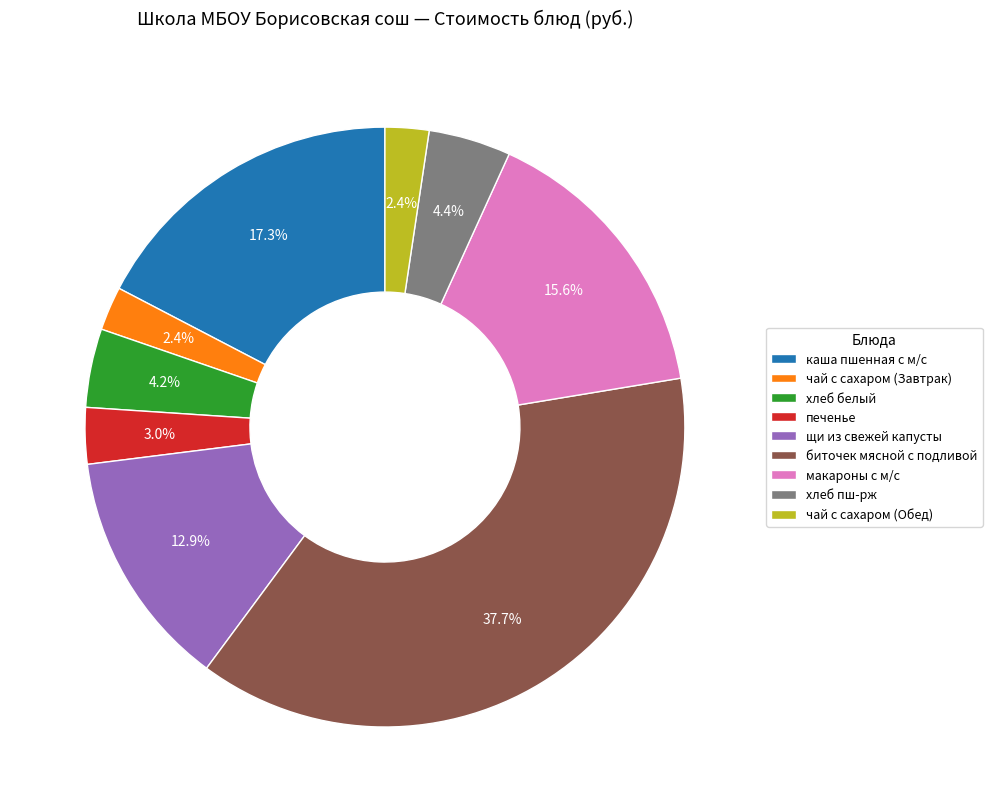

How many segments does this pie chart have?

9